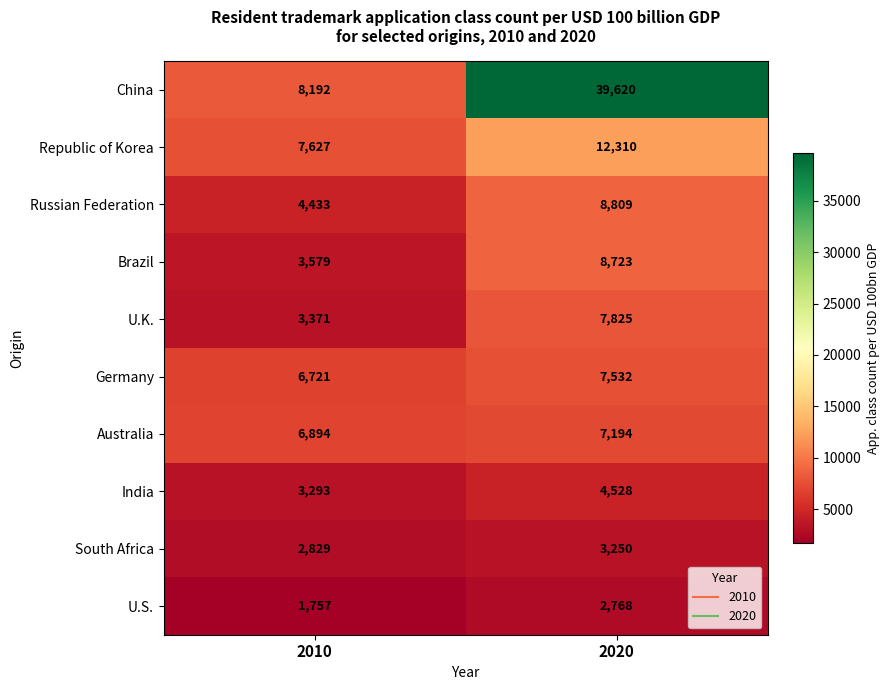

What is the sum of the Germany values at 2020 and 2010?

14253